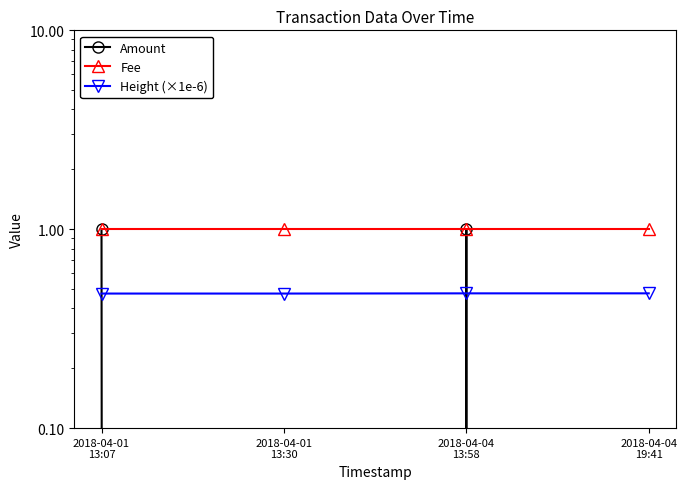

Reading left to right, transcribe all the data shown in this chart.

Amount: 1.0	0.0	1.0	0.0
Fee: 1.0	1.0	1.0	1.0
Height (×1e-6): 0.5	0.5	0.5	0.5